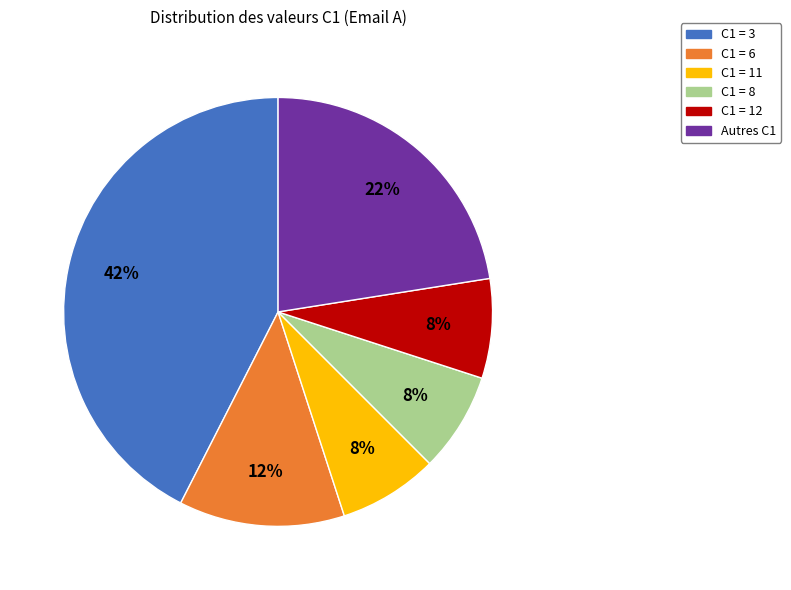

Is it true that C1 = 3 is 32% of the pie?

False